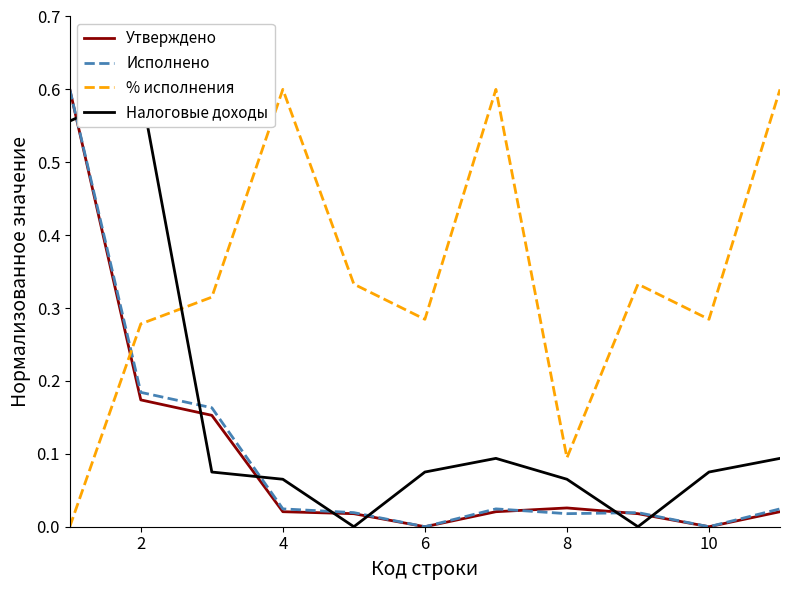

True or false: % исполнения and Исполнено cross at least once.

True